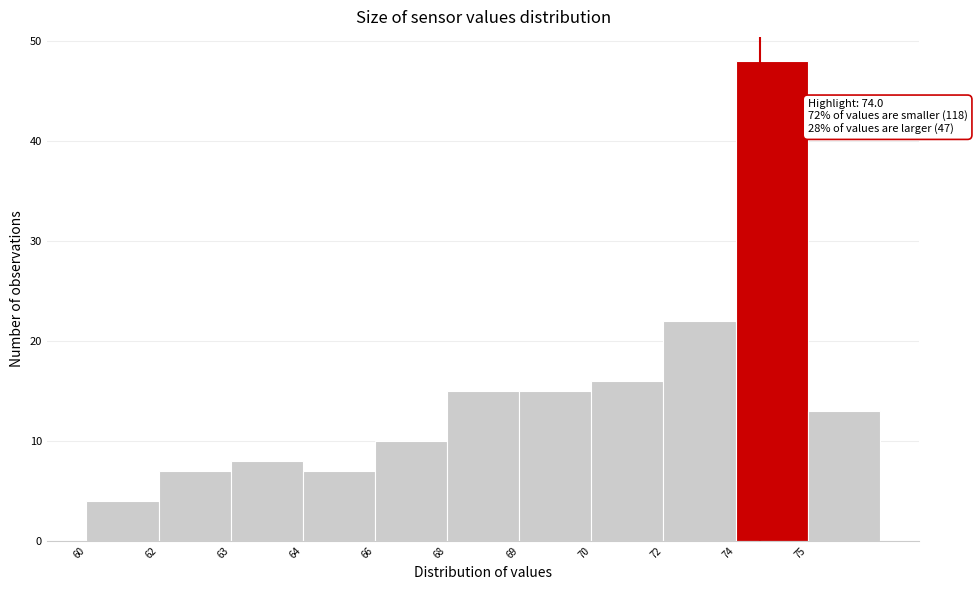

Reading left to right, what are all the values shown in this chart?

4	7	8	7	10	15	15	16	22	48	13